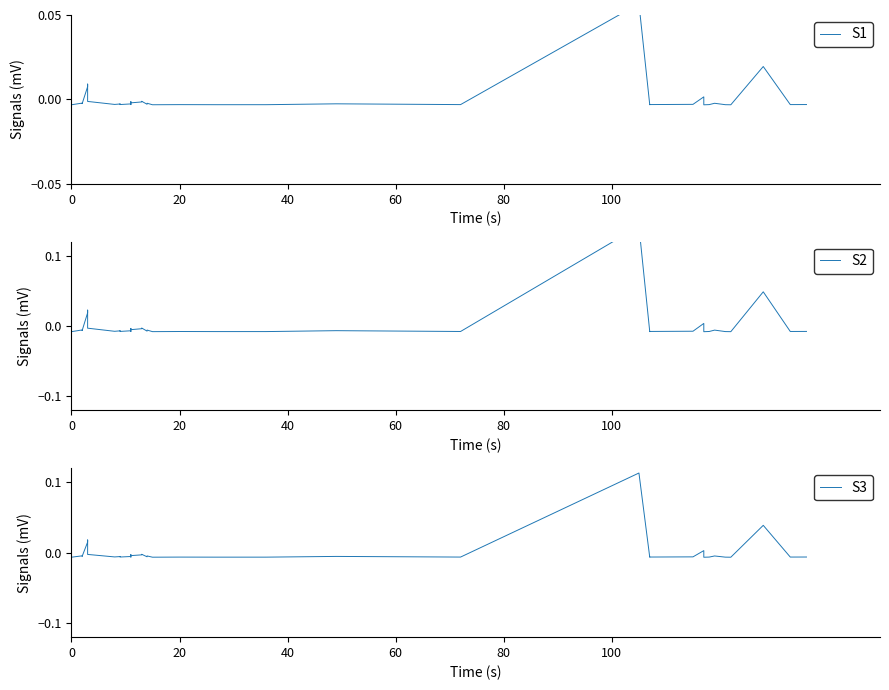

What is the label of the 35th point from the right?

100